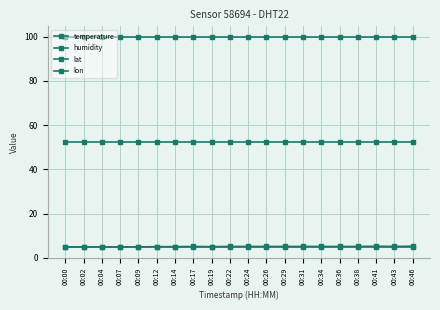

Which has a higher value, 00:02 or 00:38?

00:38